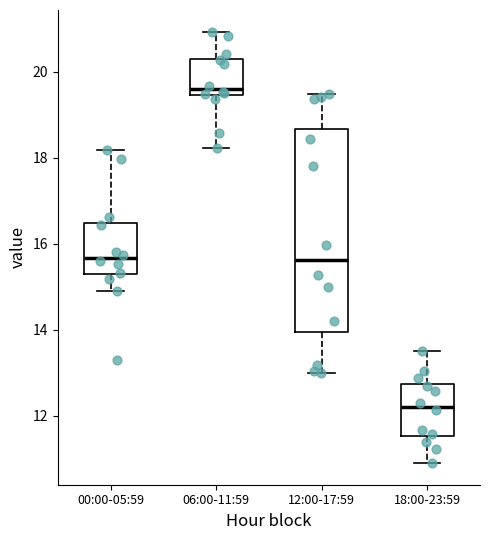

Reading left to right, read every box against the y-axis: the position of its median line, the range the box covers, and the ends of its whiskers. The values are not printed on the chart, so give them approximately, as read against the axis.

00:00-05:59: median 15.6, box 15.2 to 16.4, whiskers 15.0 to 18.2
06:00-11:59: median 19.6, box 19.4 to 20.4, whiskers 18.2 to 21.0
12:00-17:59: median 15.6, box 14.0 to 18.6, whiskers 13.0 to 19.4
18:00-23:59: median 12.2, box 11.6 to 12.8, whiskers 11.0 to 13.6